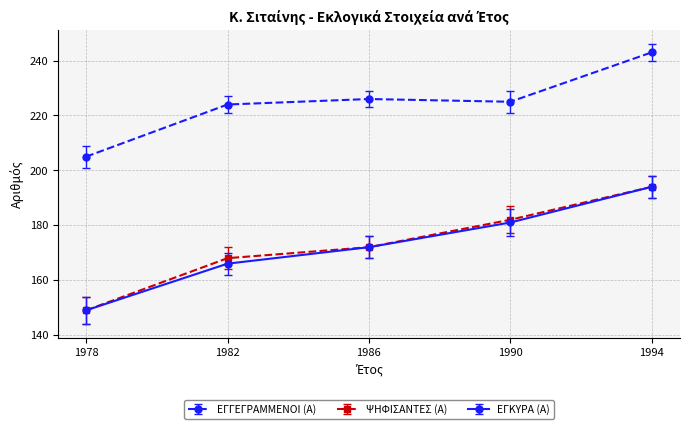

Between 1990 and 1994, which series saw the biggest shift?

ΕΓΓΕΓΡΑΜΜΕΝΟΙ (Α)